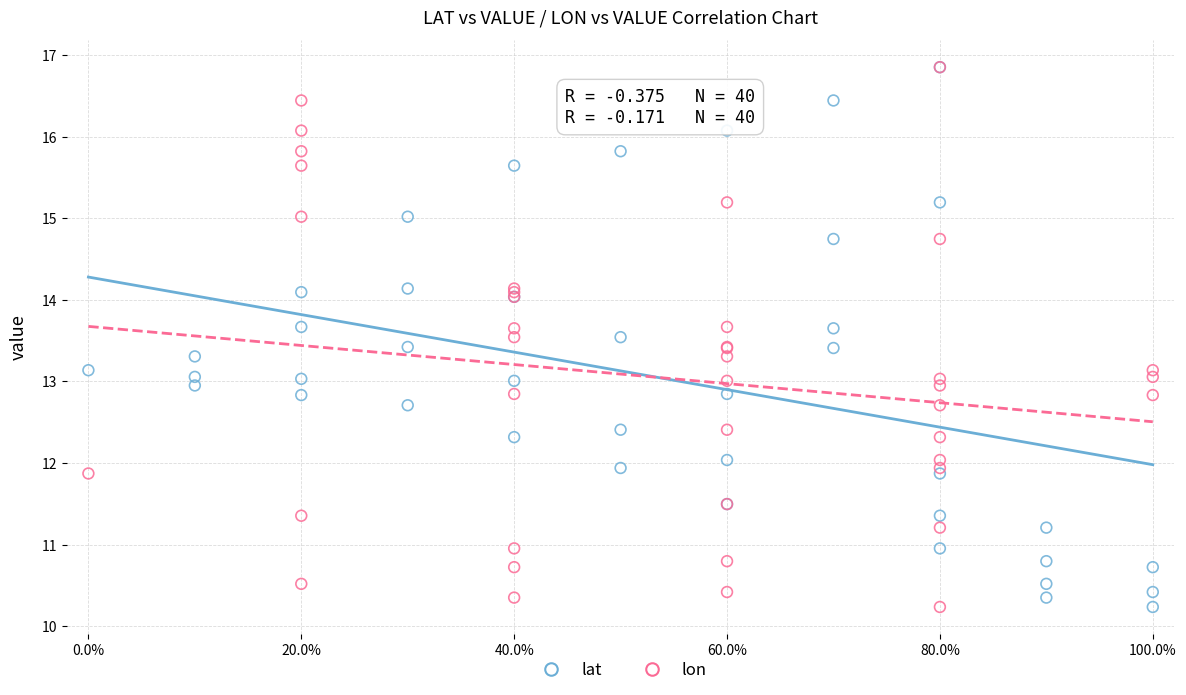

What are all the series names shown in the legend?

lat, lon